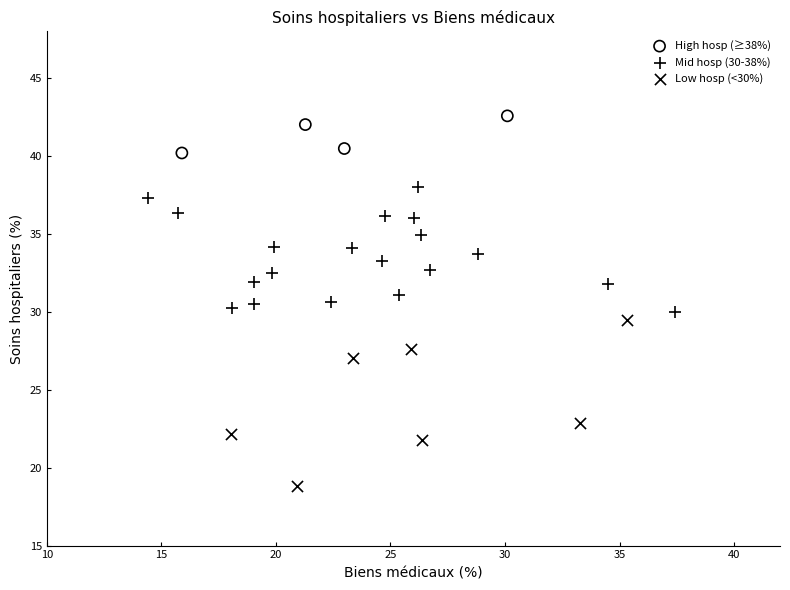

What are all the series names shown in the legend?

High hosp (≥38%), Mid hosp (30-38%), Low hosp (<30%)